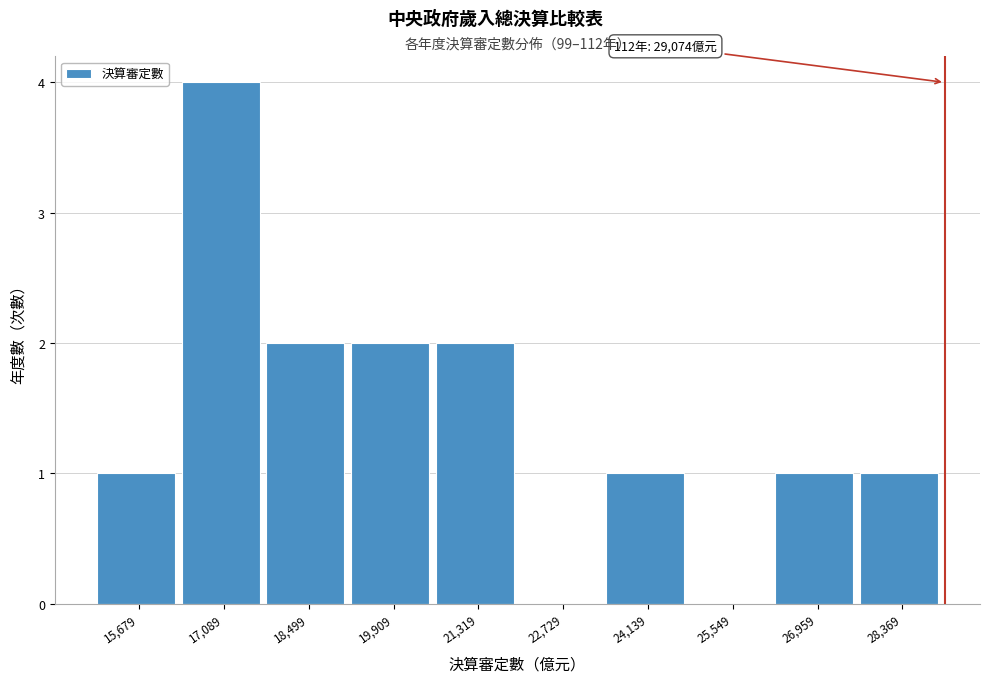

Which range on the x-axis has the tallest bar?

16400 to 17800